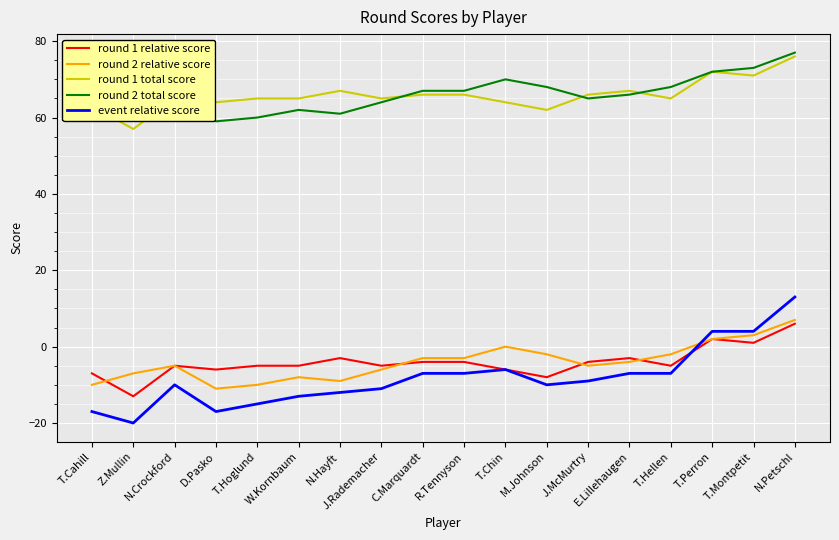

Is it true that round 1 relative score equals -3 at N.Hayft?

True